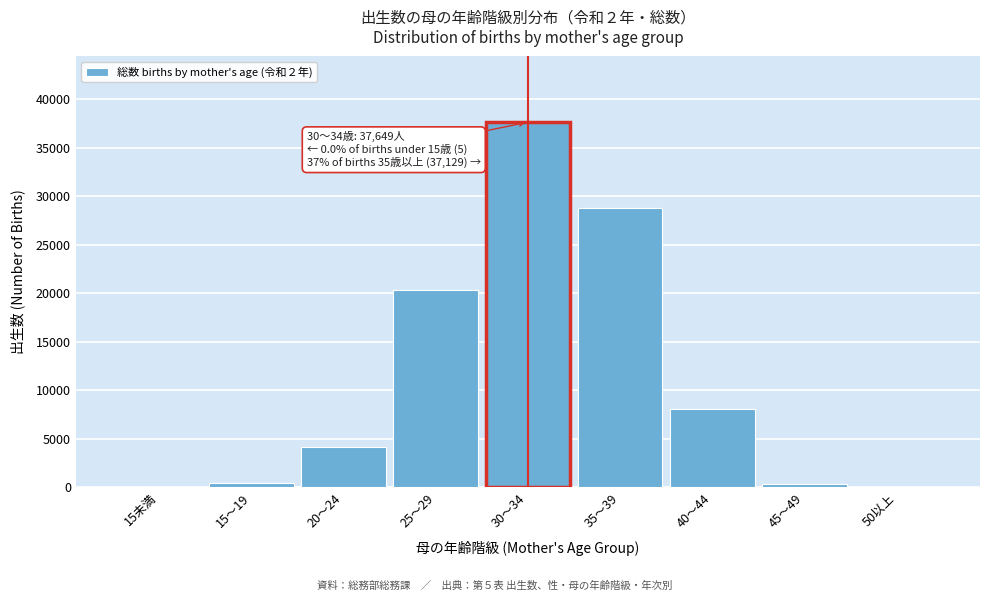

Which has a higher value, 35～39 or 30～34?

30～34